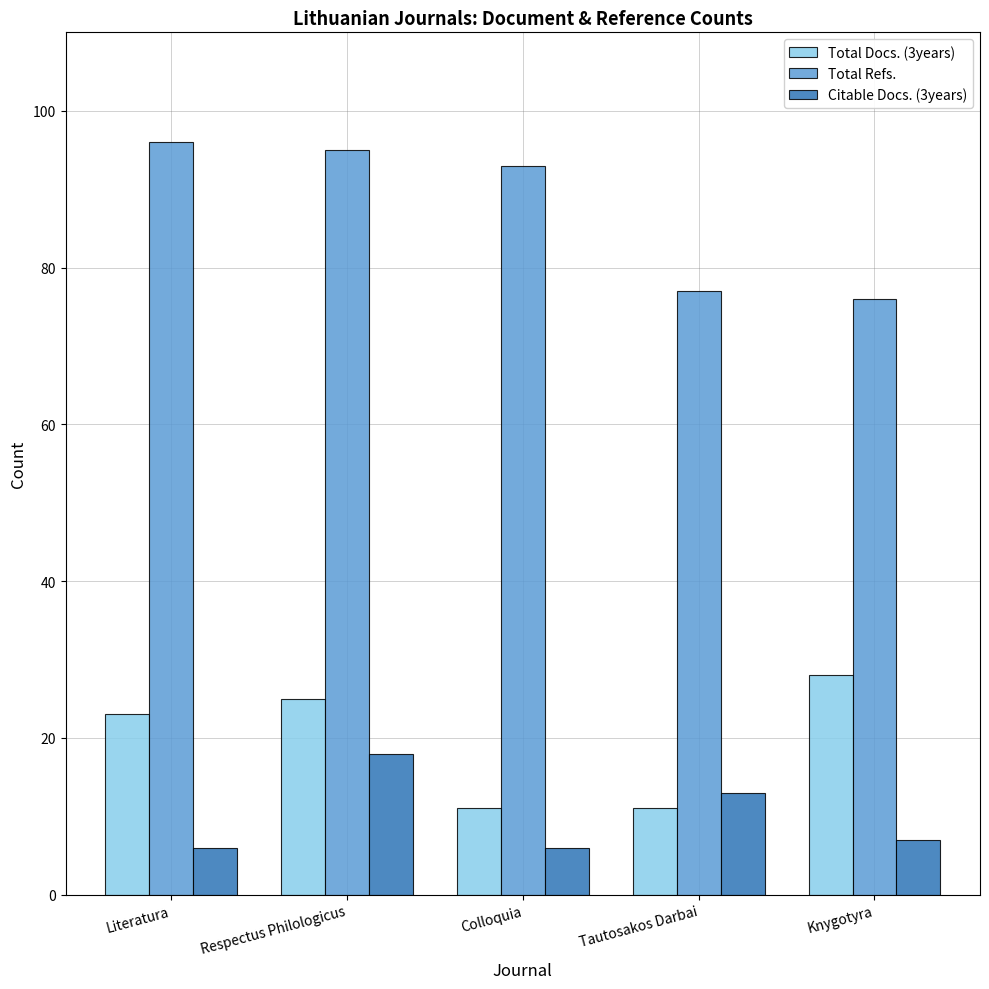

How many series are shown in this chart?

3